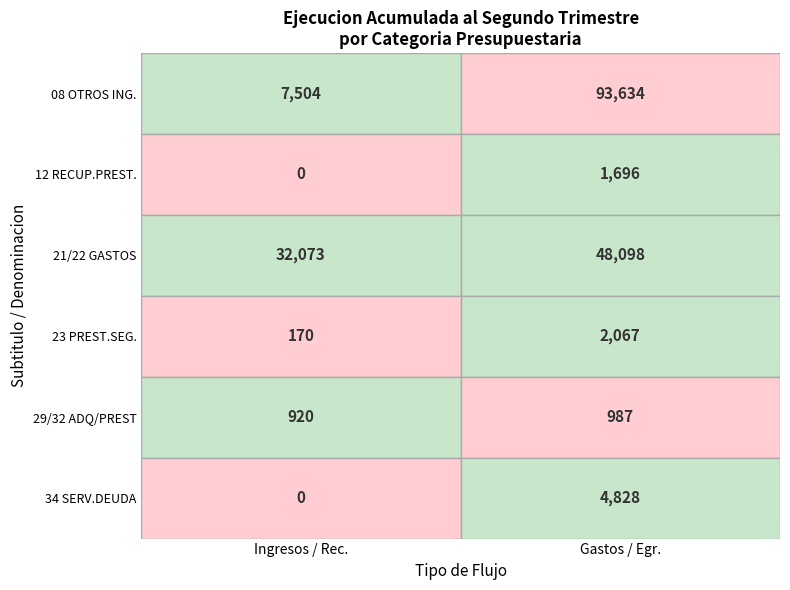

The 34 SERVICIO DE LA DEUDA series shows 0 at 2. True or false?

True